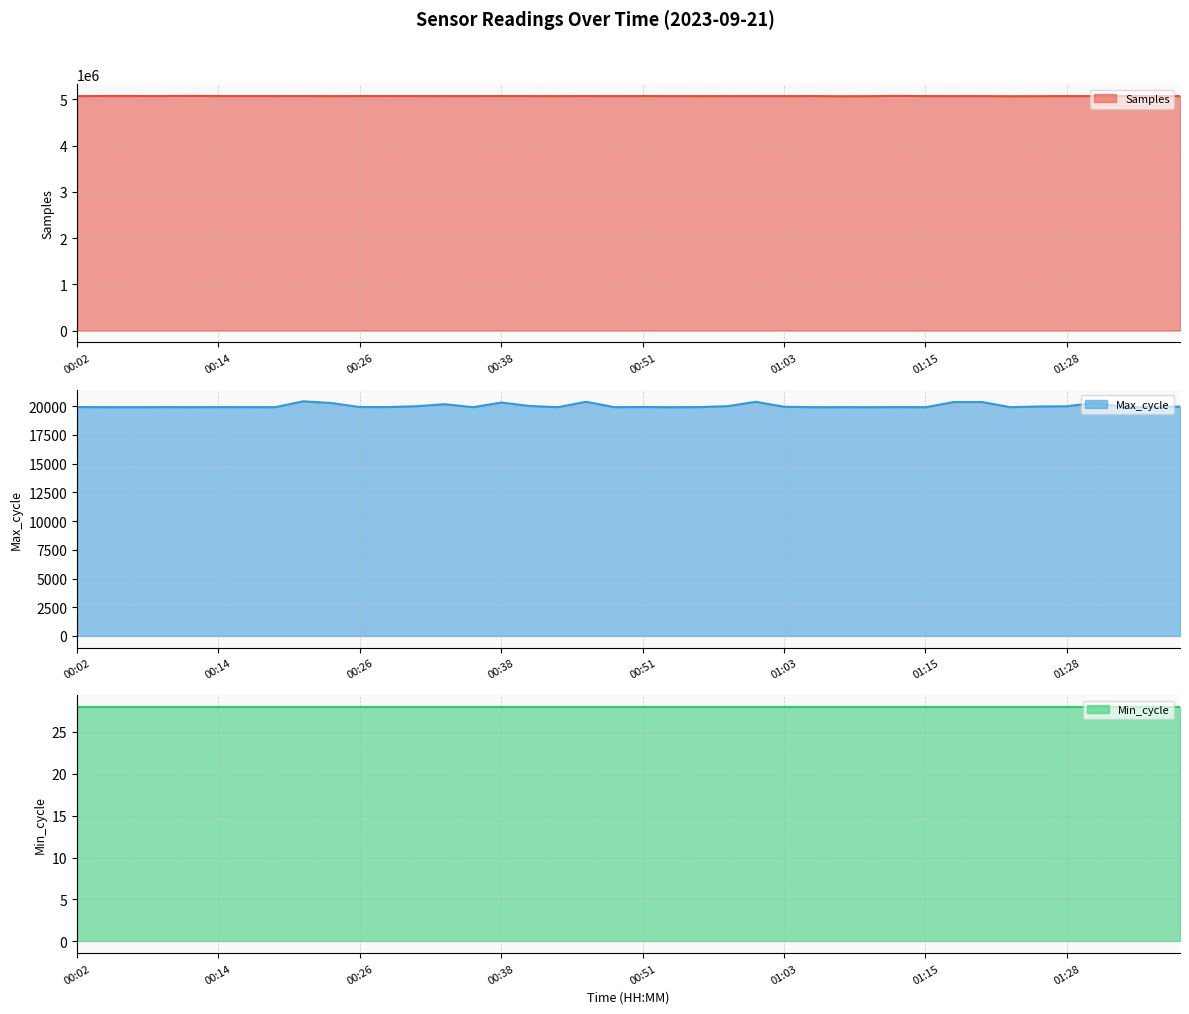

How many values in the Max_cycle line series exceed 19920?

19